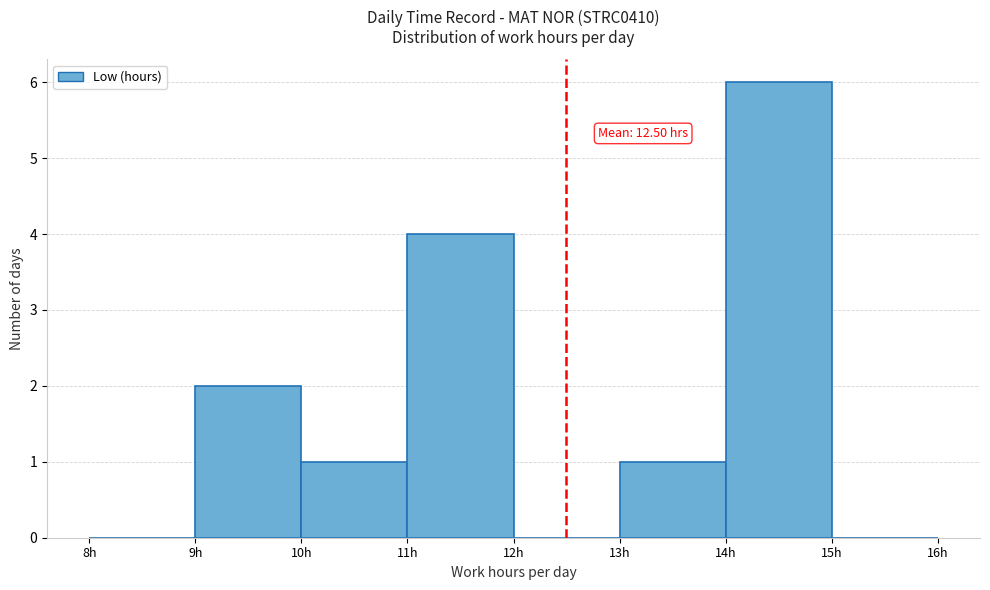

Over which range of the x-axis is the bar tallest?

14 to 15